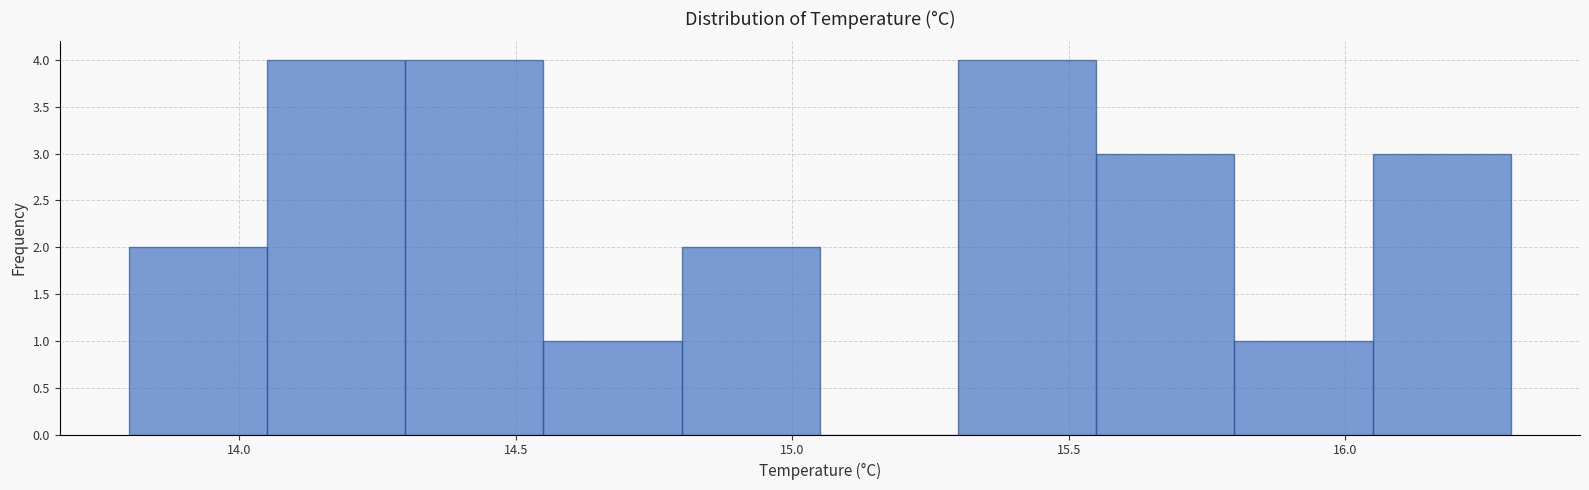

How tall is the bar that spans 13.80 to 14.05 on the x-axis? The values are not printed on the chart, so give them approximately, as read against the axis.

2